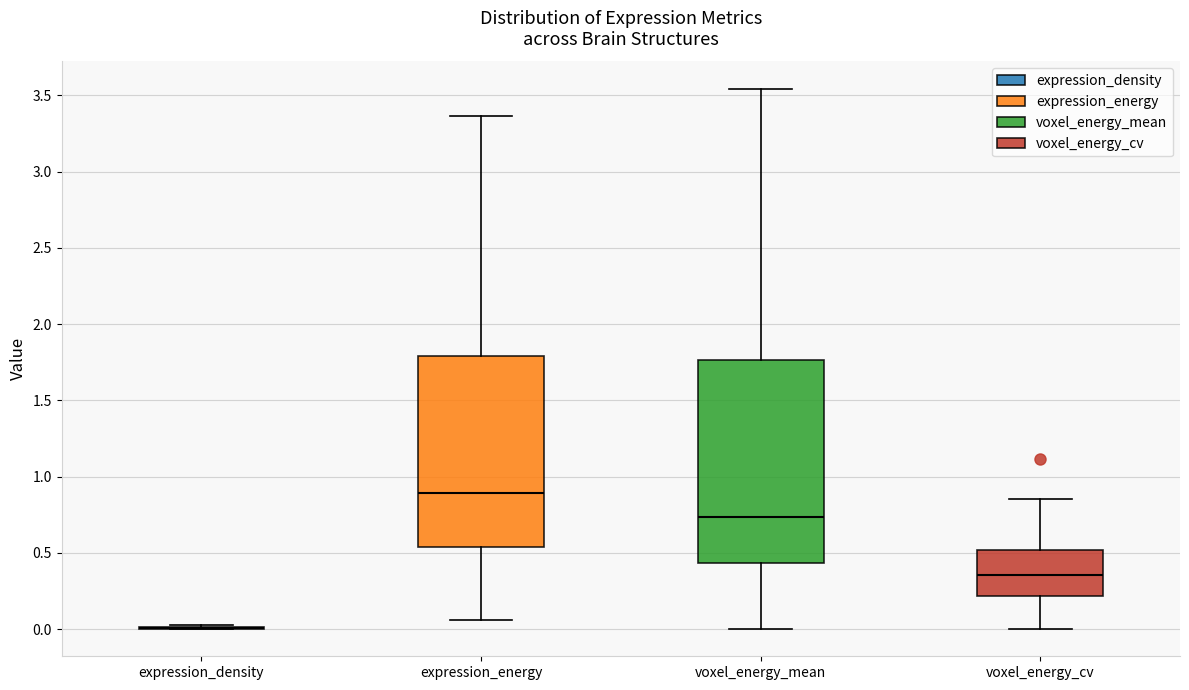

Which box is the tallest, from its lower edge to its upper edge?

voxel_energy_mean